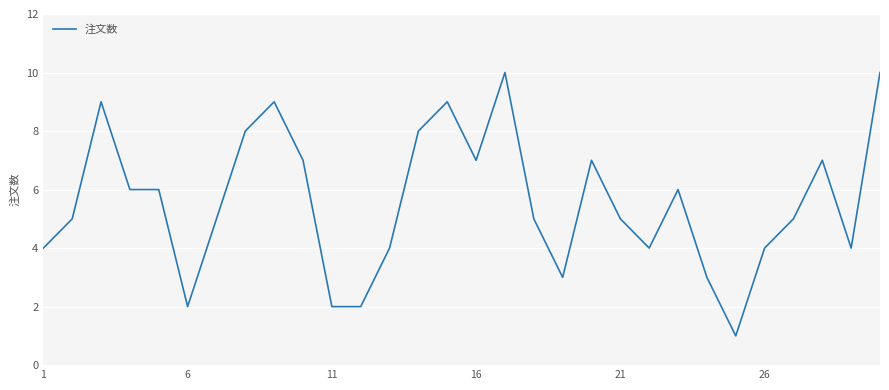

What is the maximum value shown in the chart?

10